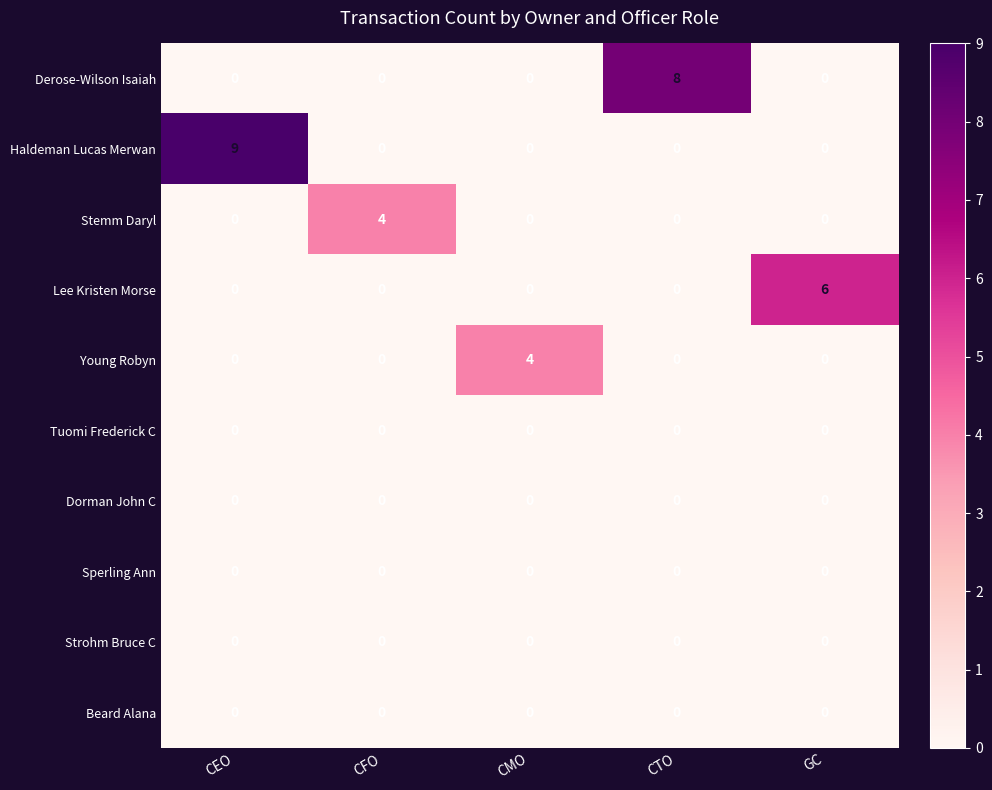

Which series changed the most between CMO and GC?

Lee Kristen Morse